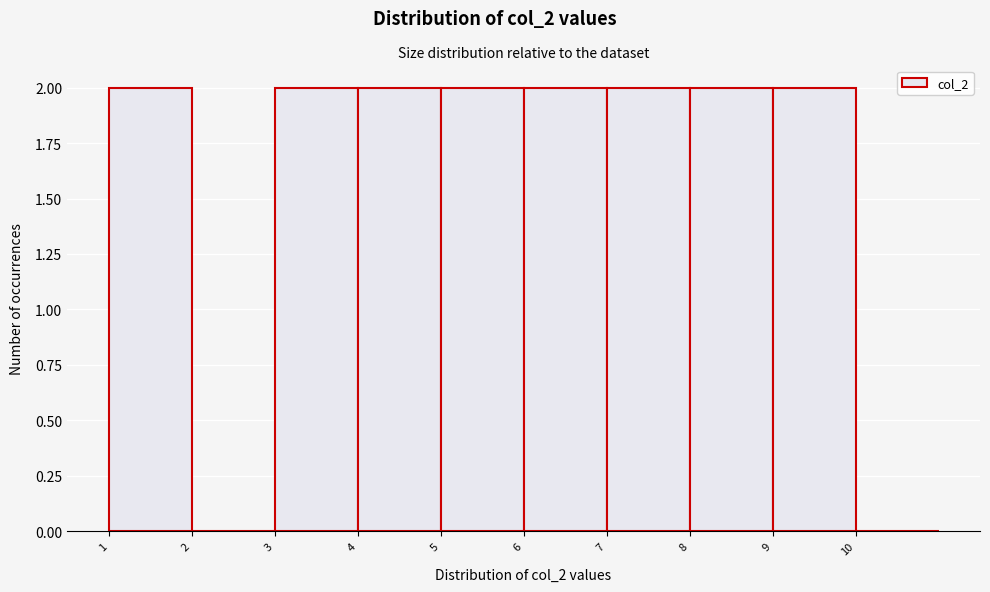

What is the height of the bar covering 4 to 5 on the x-axis? The values are not printed on the chart, so give them approximately, as read against the axis.

2